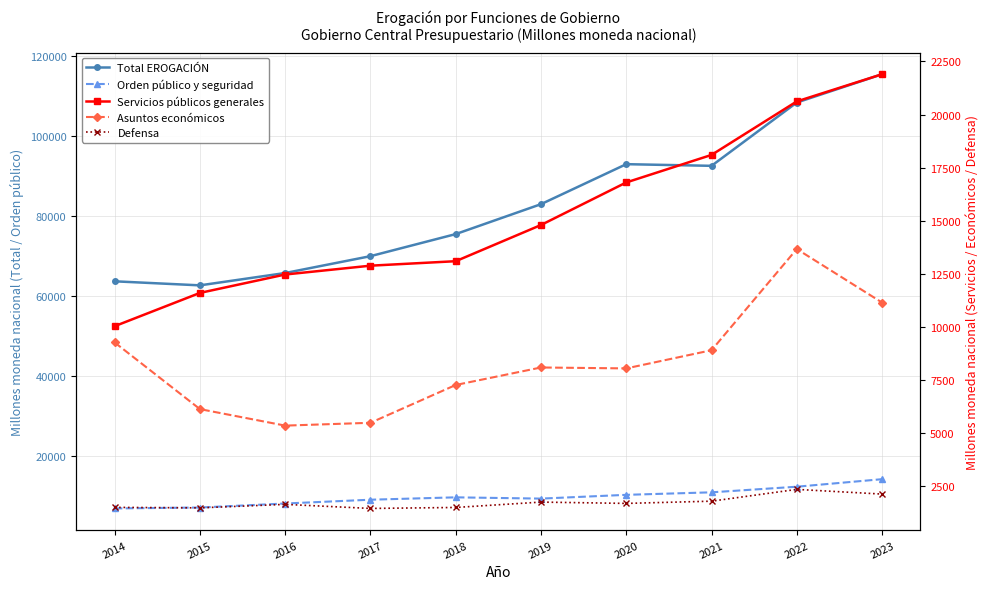

True or false: Asuntos económicos and Total EROGACIÓN intersect in this chart.

False